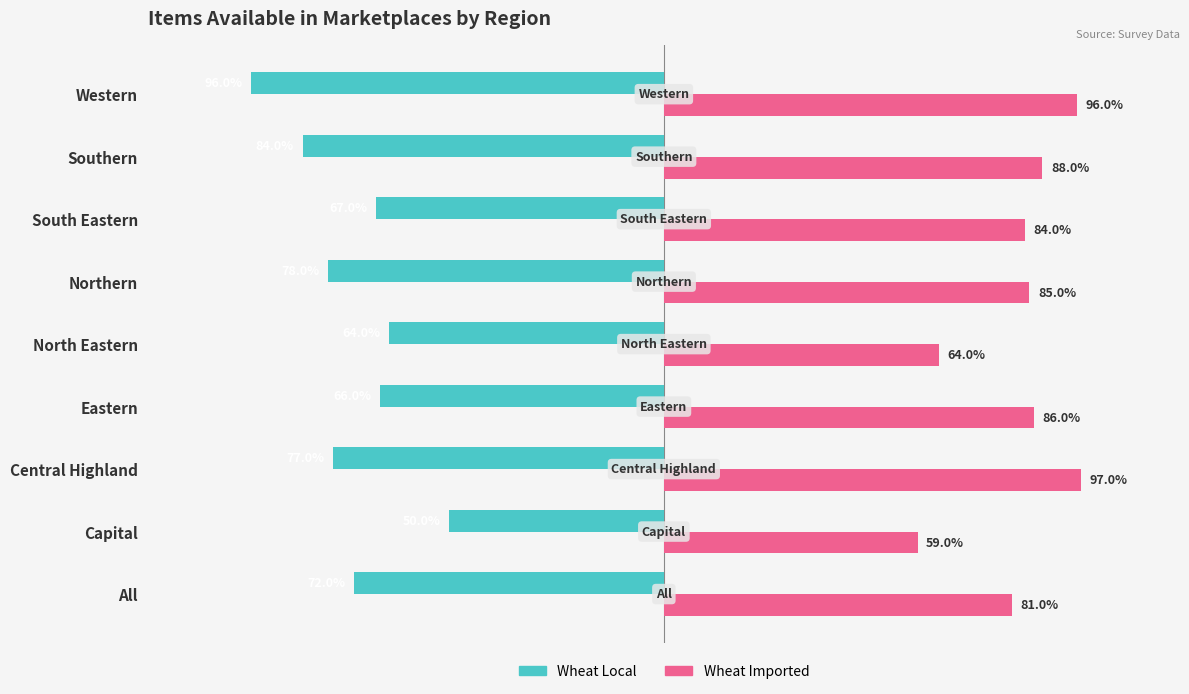

What position from the left is Southern?

8